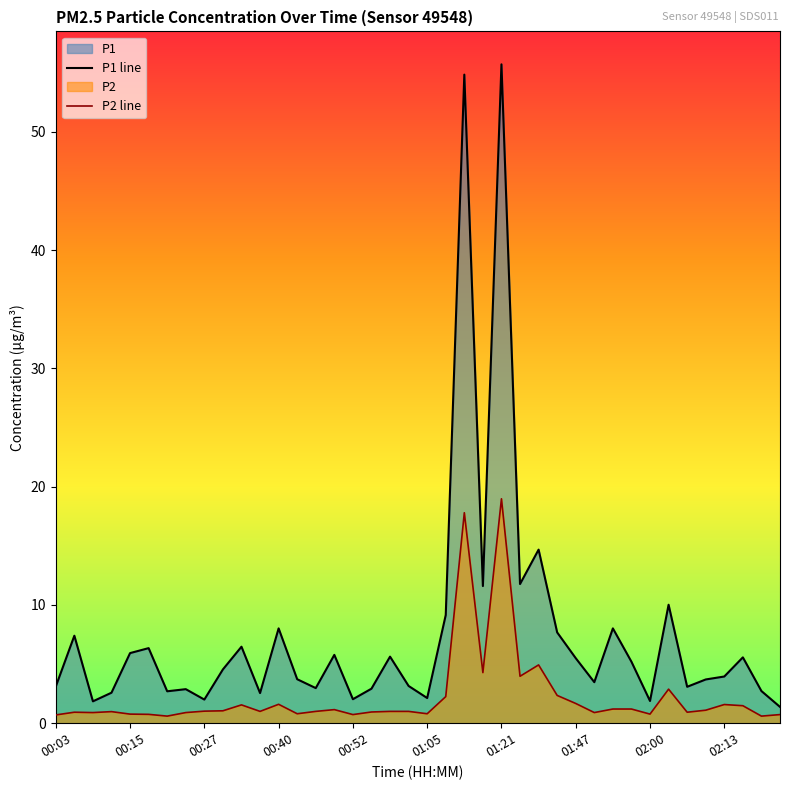

Which series has the largest total across all categories?

P1 line